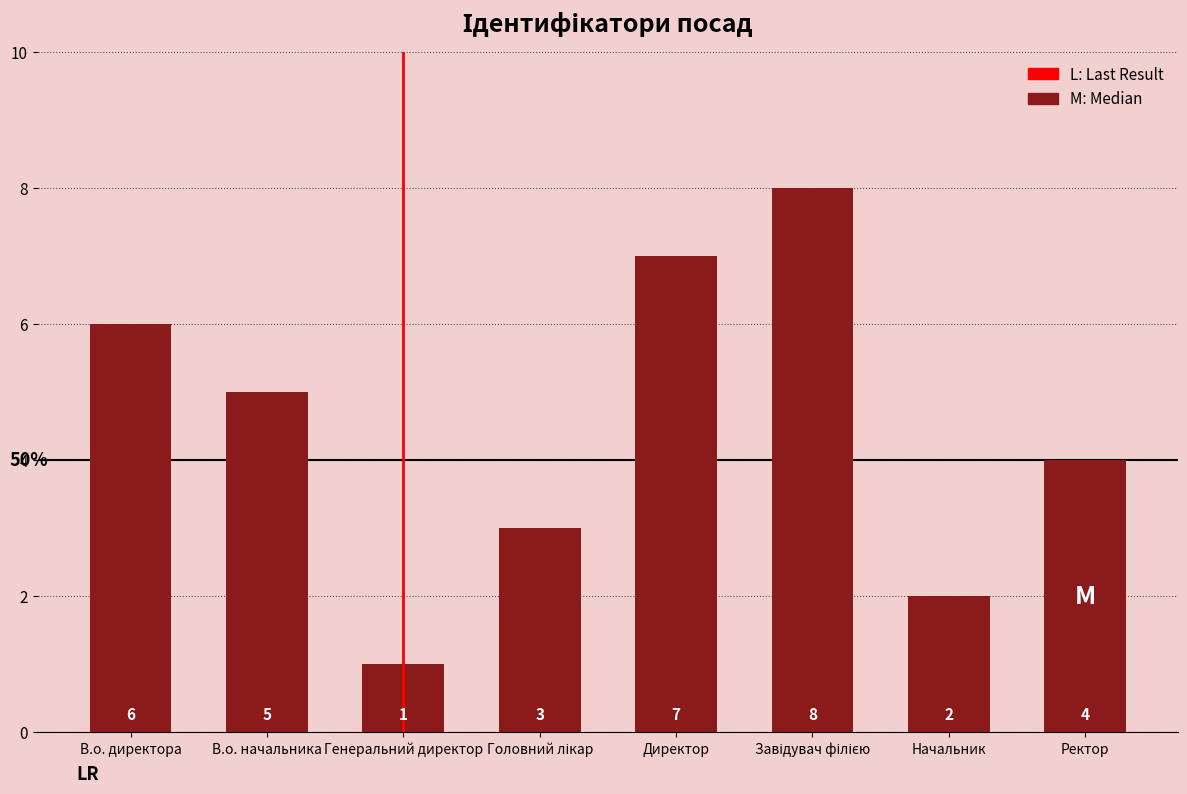

What is the label of the 5th bar from the left?

Директор